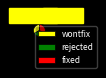

Does any single category account for the majority?

No